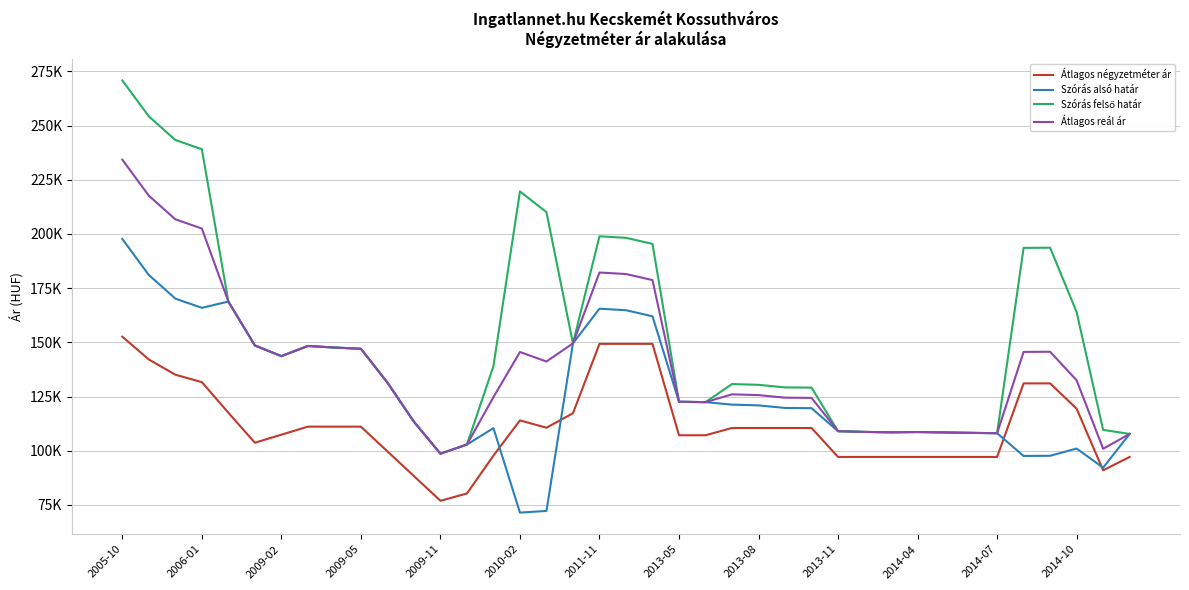

What is the lowest value of the Átlagos négyzetméter ár series?

76923